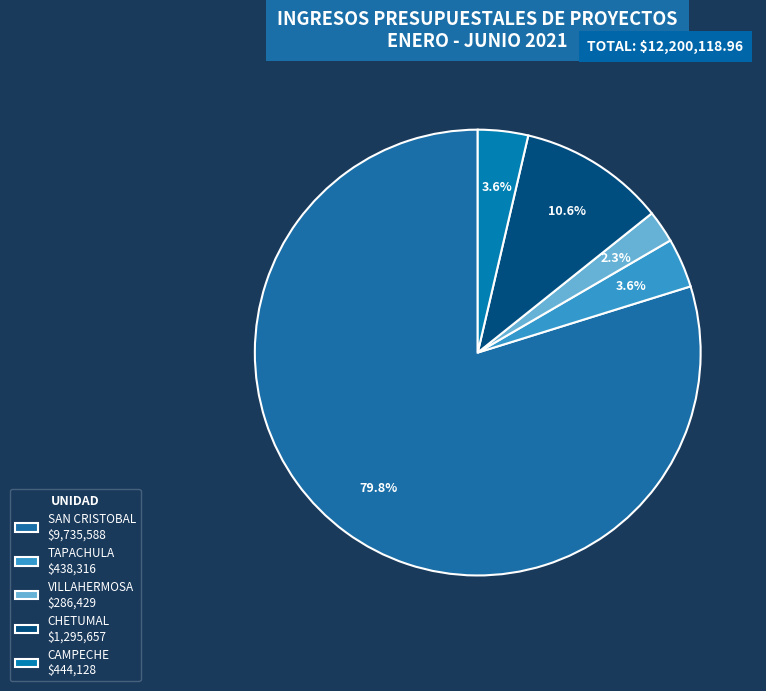

How many slices are in this pie chart?

5